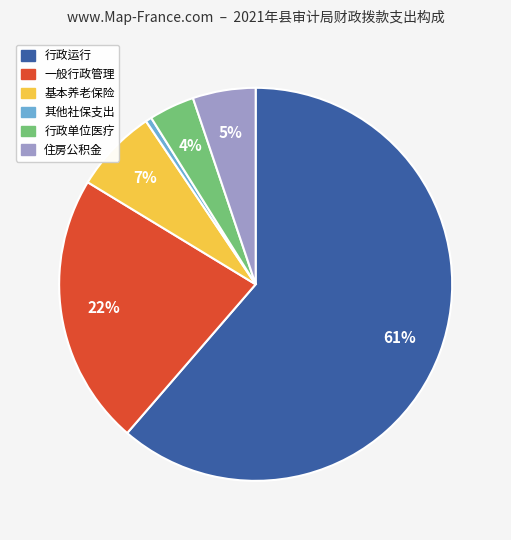

Is there a majority slice in this chart?

Yes